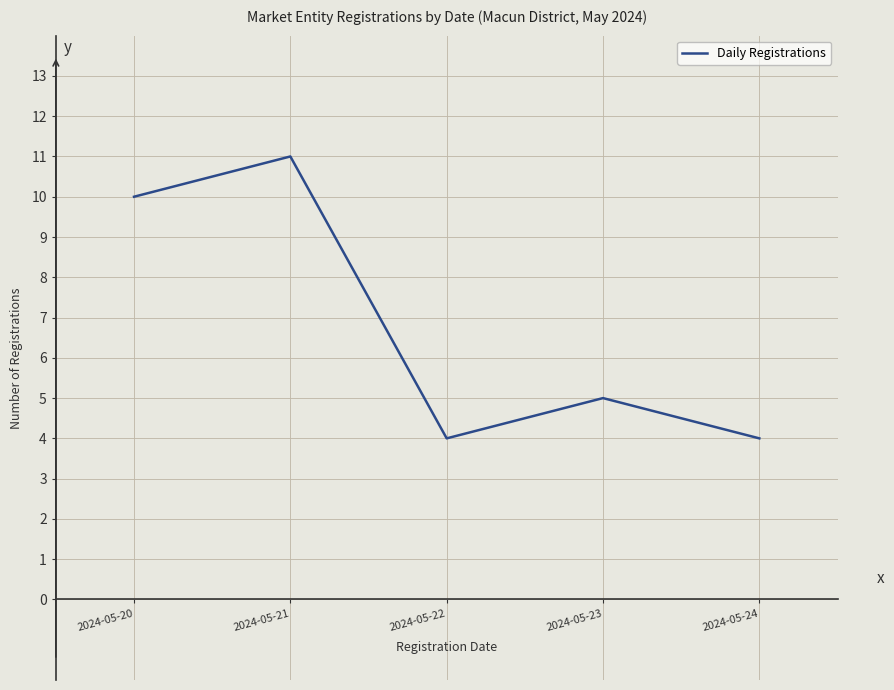

The value at 2024-05-24 is 4. True or false?

True